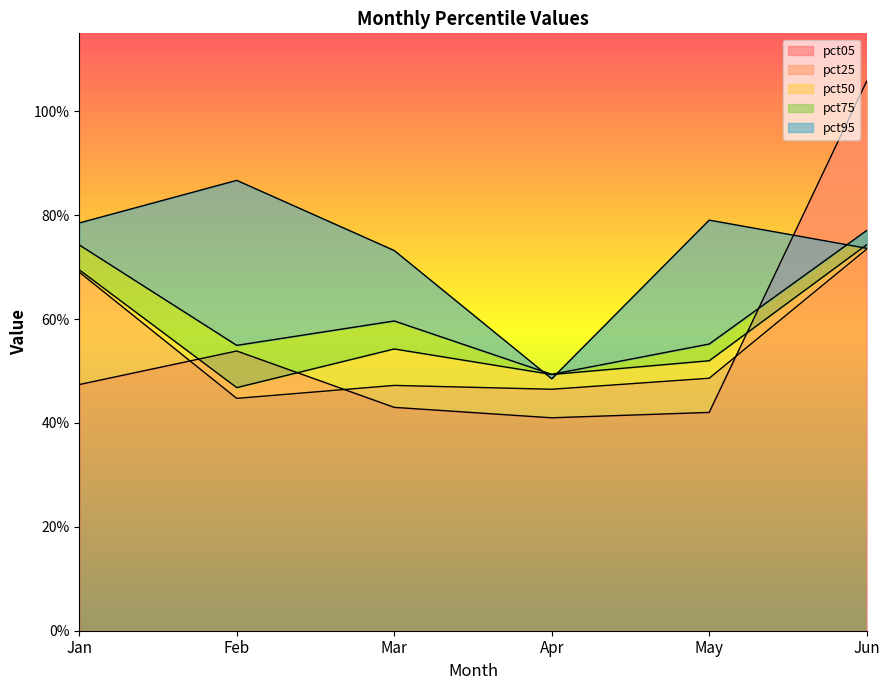

In pct50, how many points are lower than both neighbors (excluding endpoints)?

2